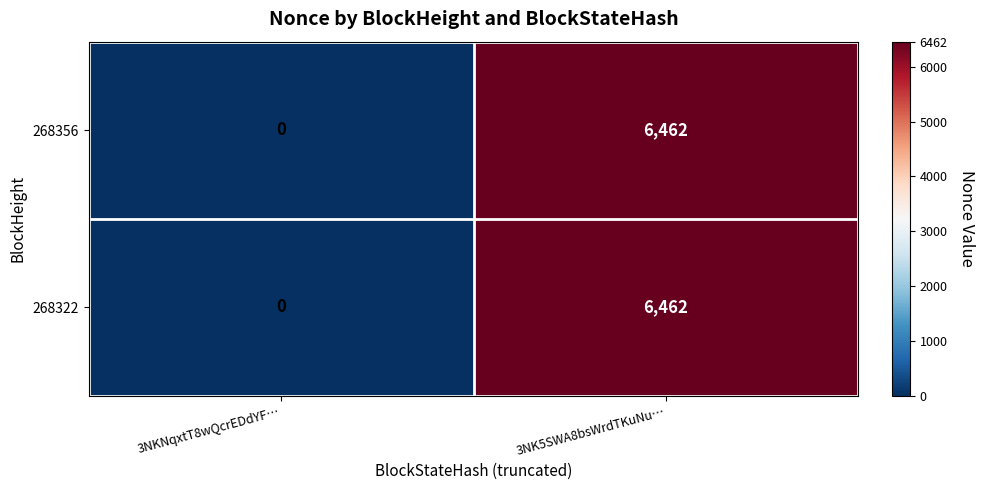

What is the sum of all 268356 values?

6462